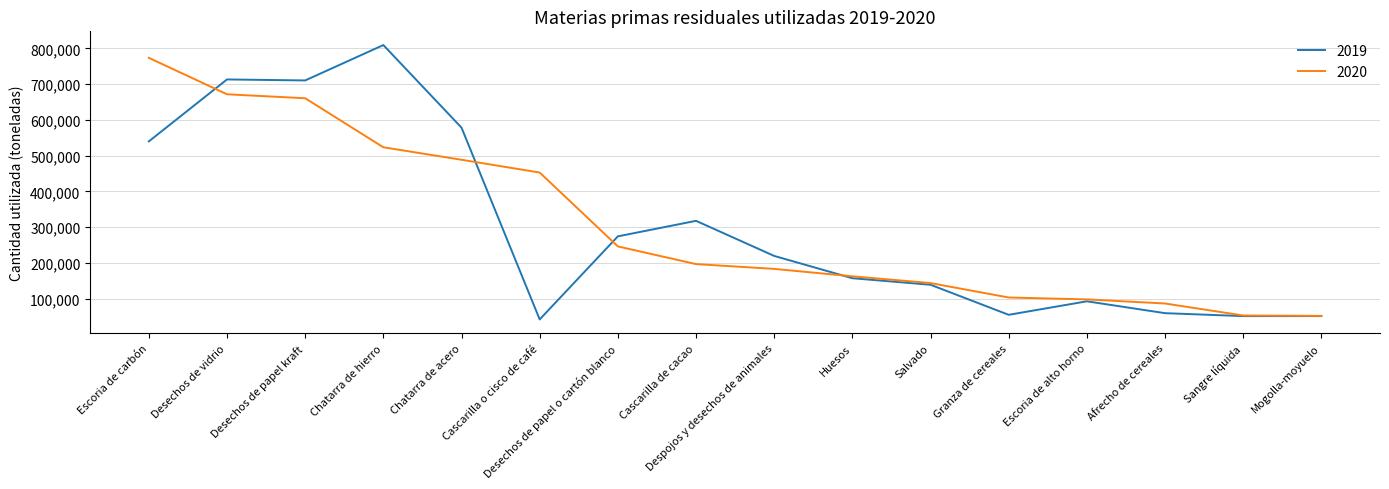

List the series in order of their peak value, highest first.

2019, 2020